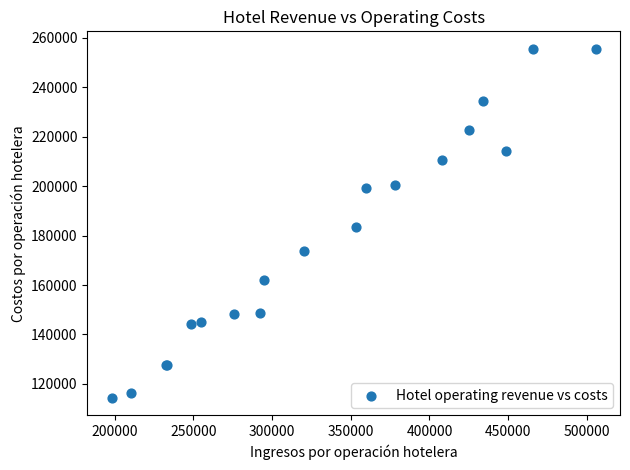

What Y value in the scatter plot is closest to 184986?

183402.9